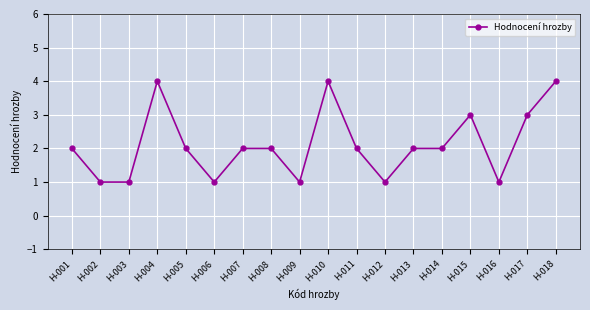

What is the ratio of the value at H-010 to the value at H-004?

1.0